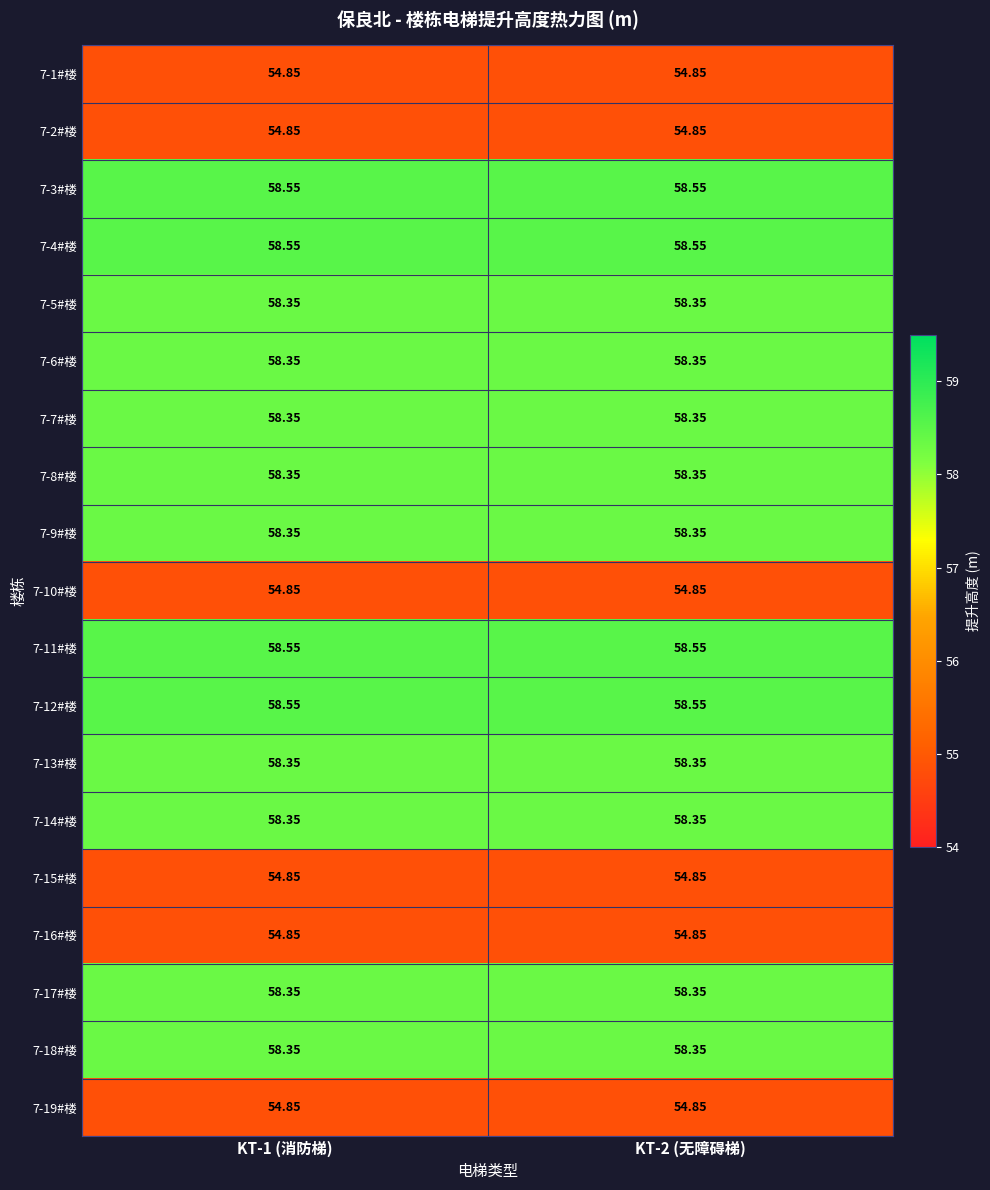

Is the value of 7-3#楼 at KT-1 (消防梯) greater than the value of 7-1#楼 at KT-1 (消防梯)?

Yes